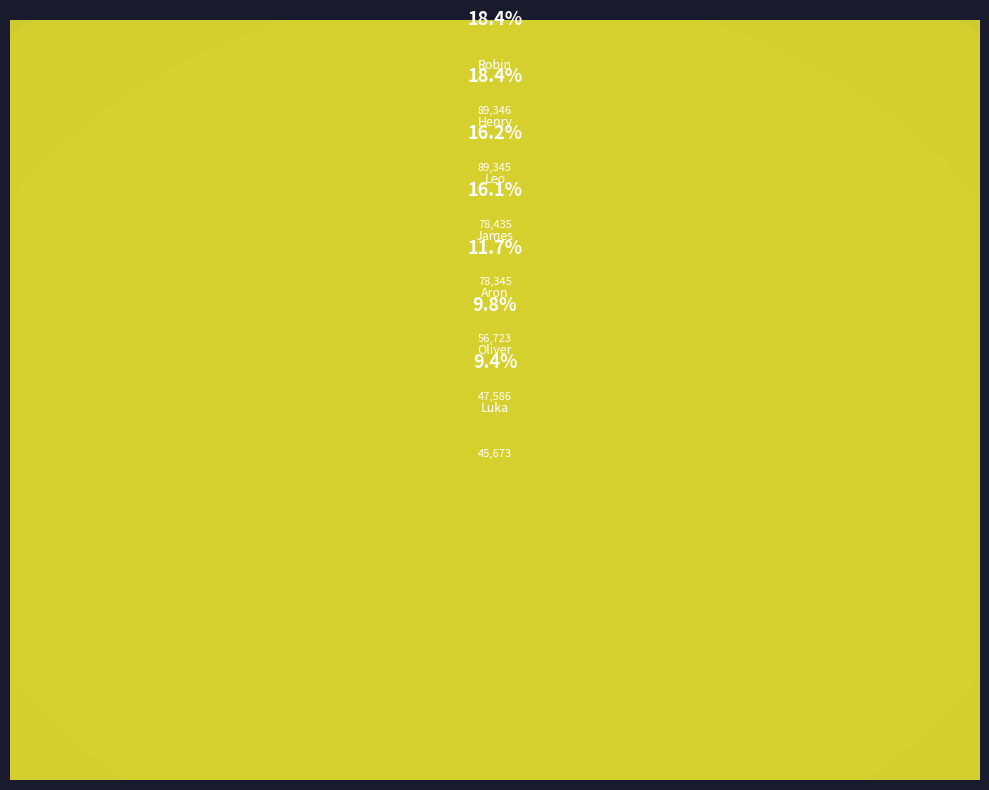

To the nearest percent, what is the average slice percentage?

14%